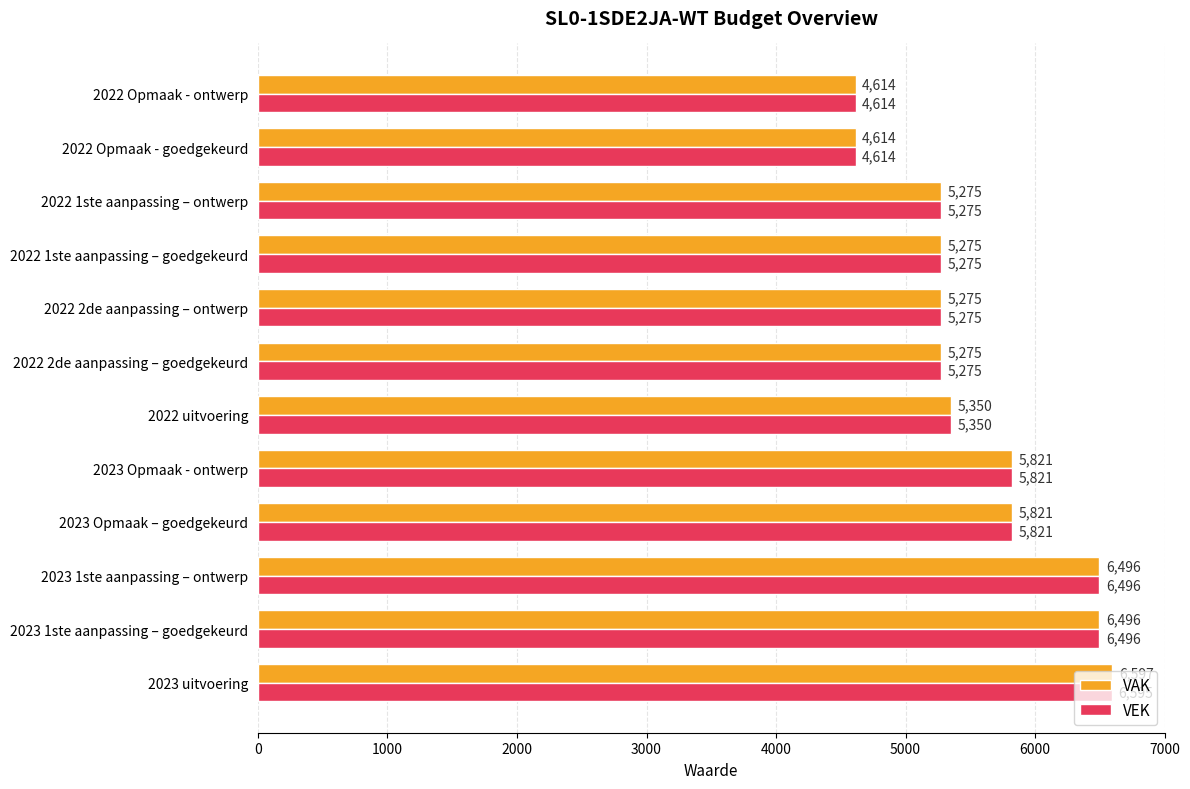

List the series in order of their overall mean, highest first.

VAK, VEK